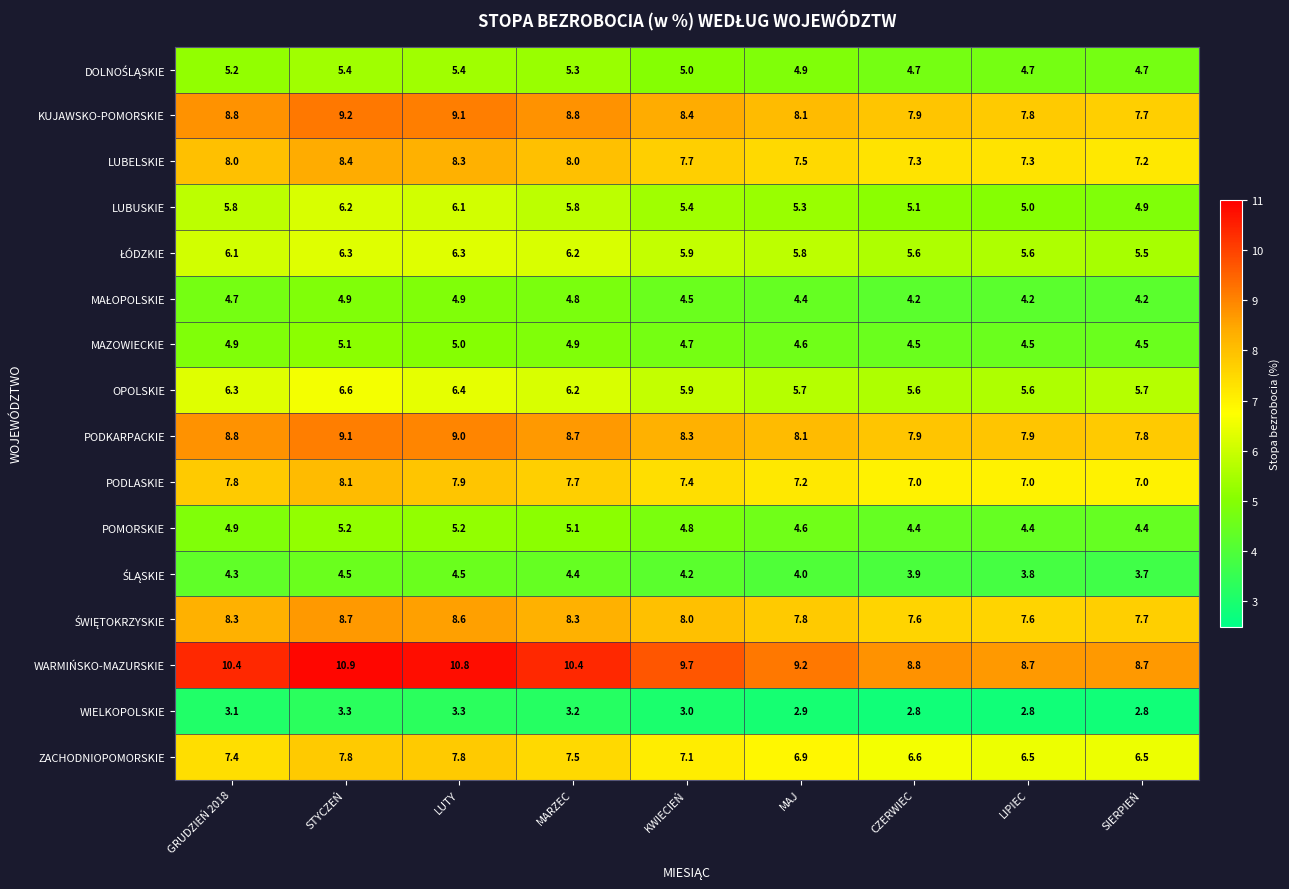

Is it true that LUBELSKIE equals 10.4 at MAJ?

False